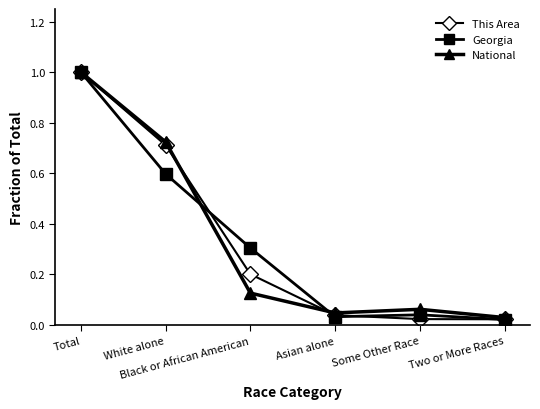

Which series changed the most between Total and Some Other Race?

This Area